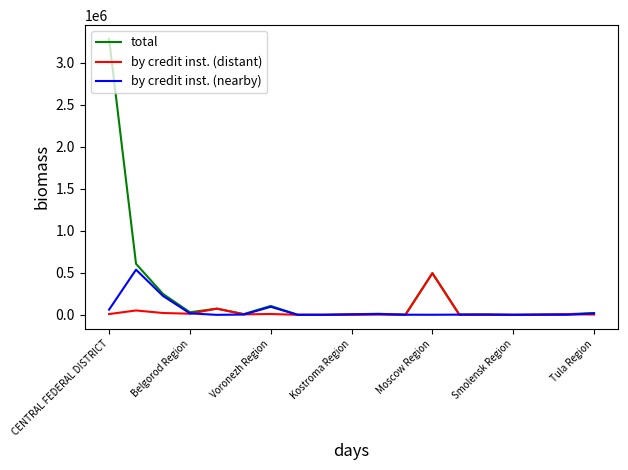

Which series has the widest spread of values?

total